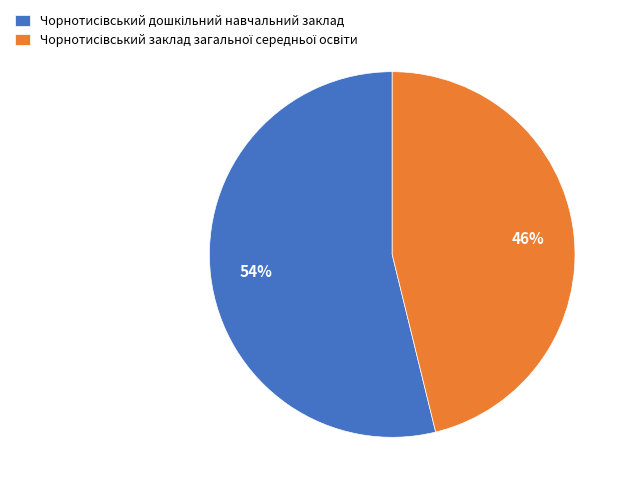

To the nearest percent, what is the average slice percentage?

50%